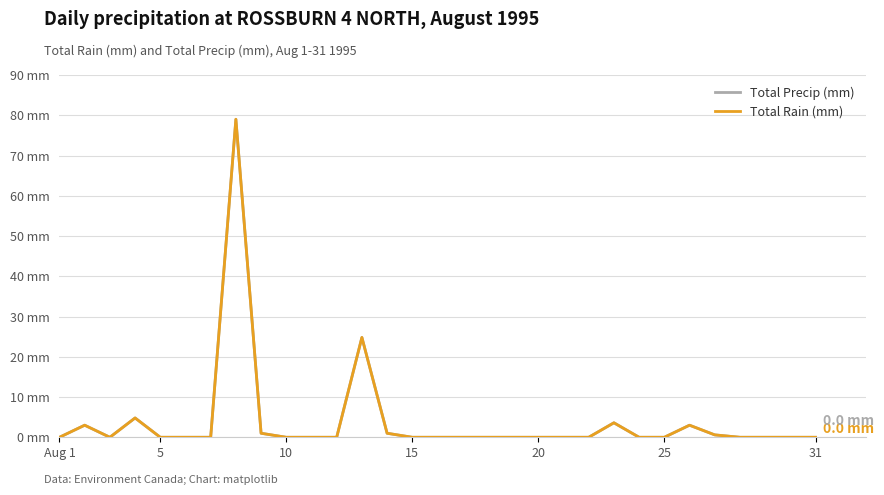

Is this an area chart (filled region under the line)?

No